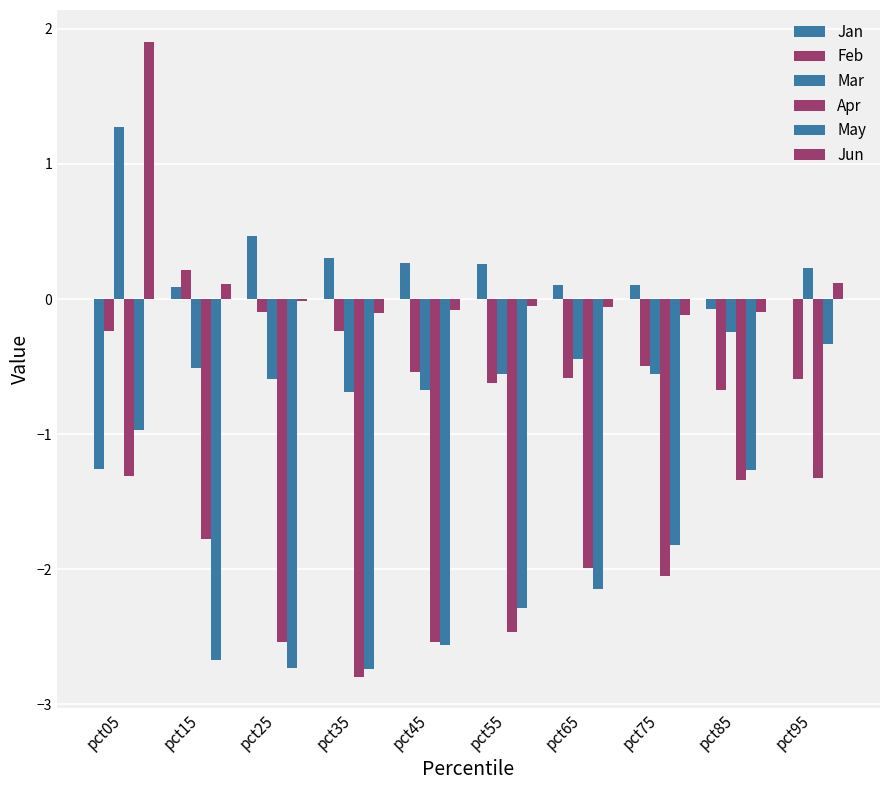

List the series in order of their peak value, lowest first.

Apr, May, Feb, Jan, Mar, Jun